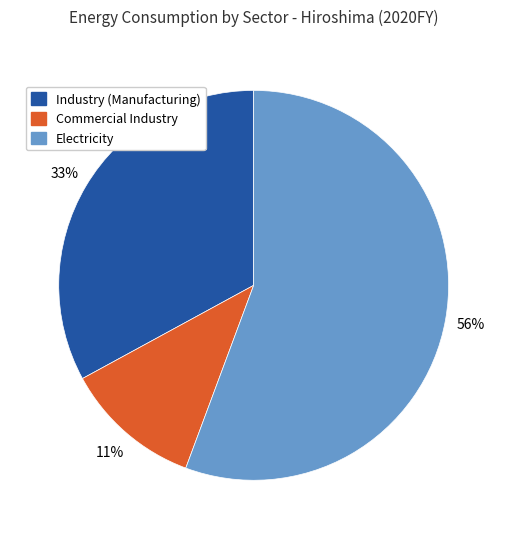

Combined, do Industry (Manufacturing) and Electricity account for over 50%?

Yes